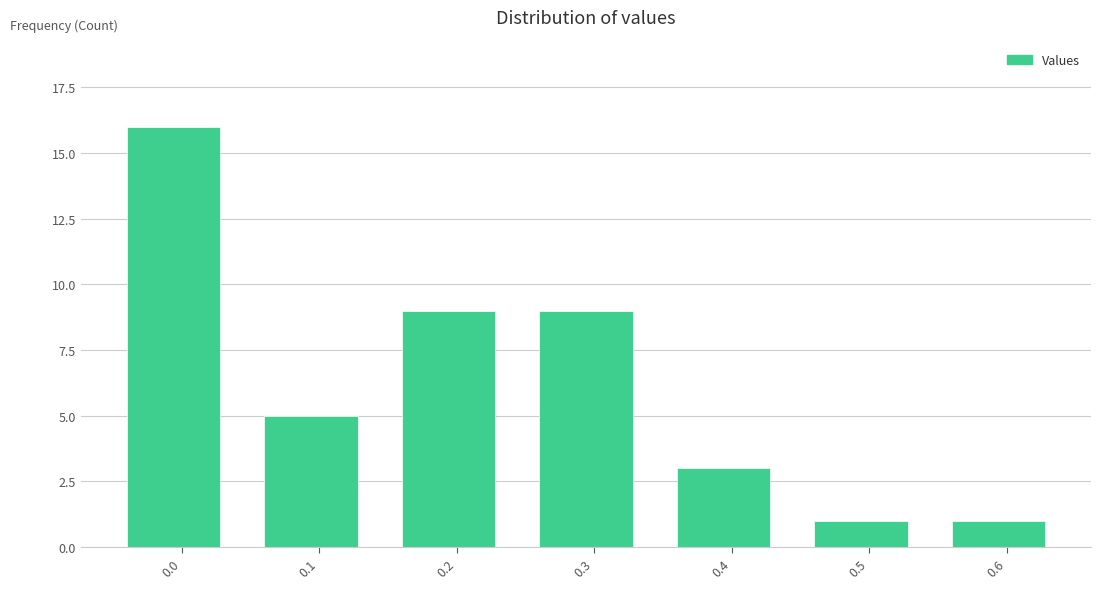

Reading left to right, extract all data points from this chart.

0.0=16	0.1=5	0.2=9	0.3=9	0.4=3	0.5=1	0.6=1